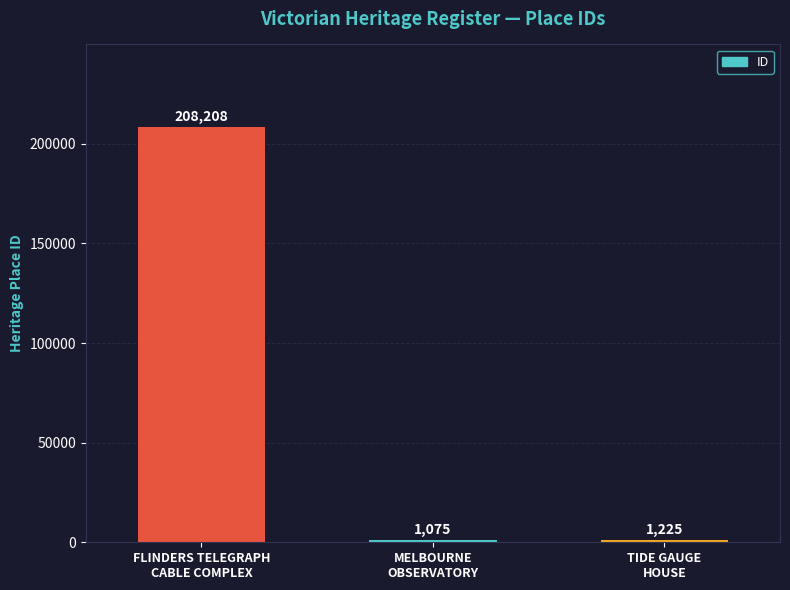

How many distinct data groups are displayed?

1